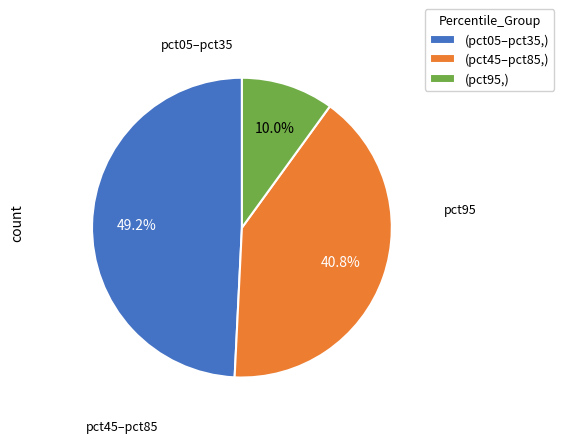

How much of the chart is everything except (pct95,)?

90.0%